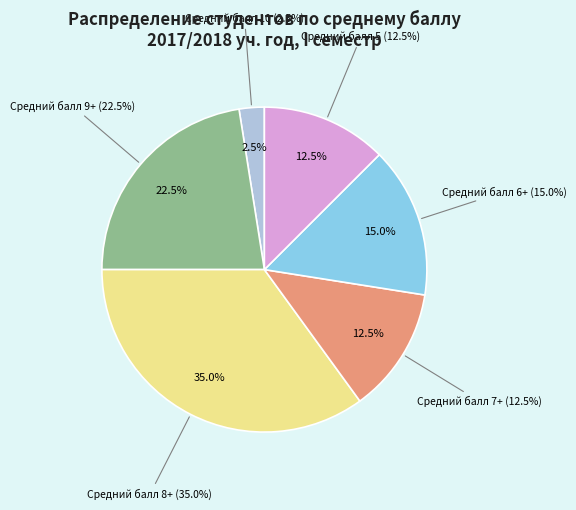

Count the number of slices in the pie.

6